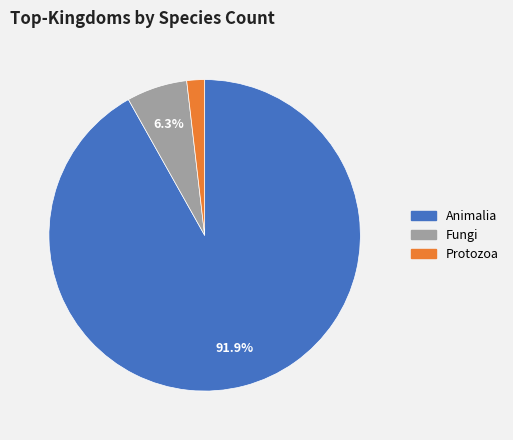

Does any single category account for the majority?

Yes